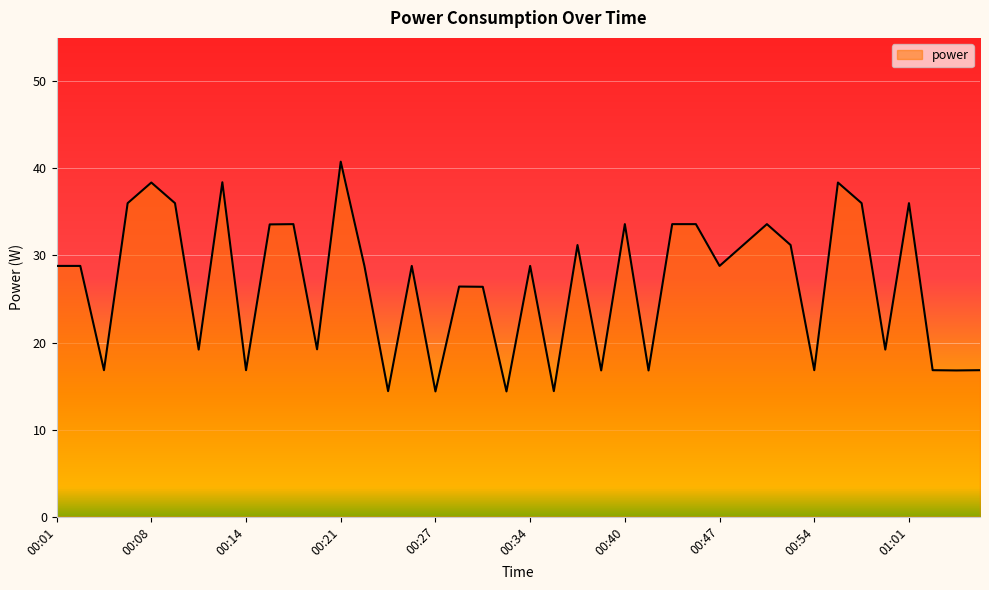

Reading left to right, extract all data points from this chart.

28.8	28.8	16.8	36.0	38.4	36.0	19.2	38.4	16.8	33.6	33.6	19.2	40.8	28.8	14.4	28.8	14.4	26.4	26.4	14.4	28.8	14.4	31.2	16.8	33.6	16.8	33.6	33.6	28.8	31.2	33.6	31.2	16.8	38.4	36.0	19.2	36.0	16.8	16.8	16.8